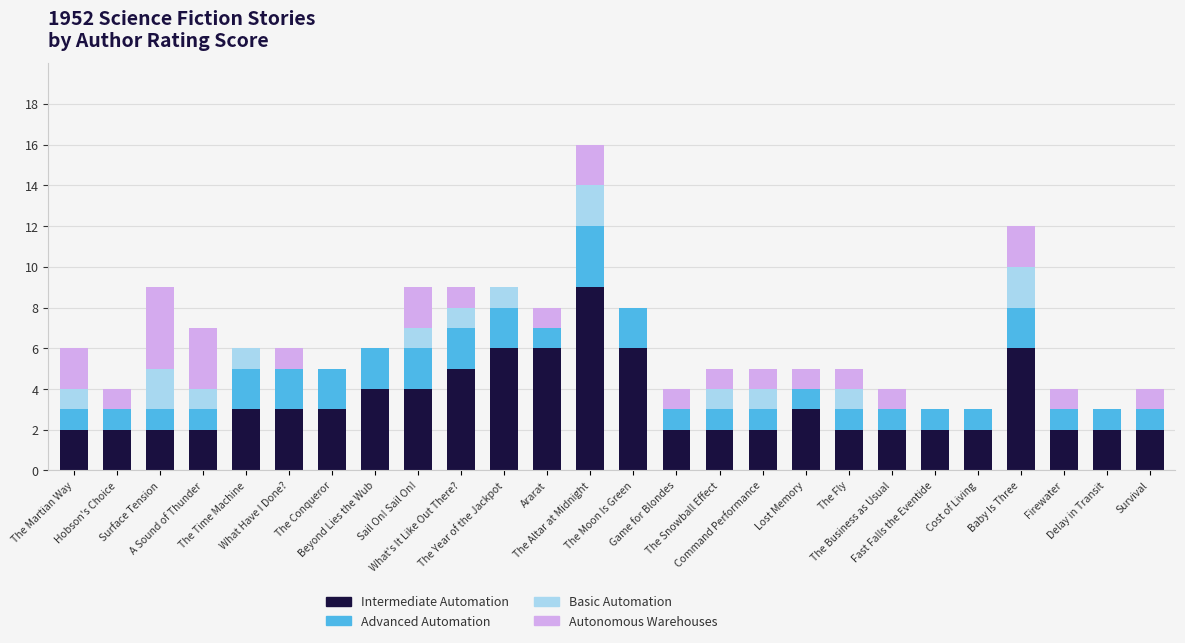

What is the sum of all Intermediate Automation values?

86